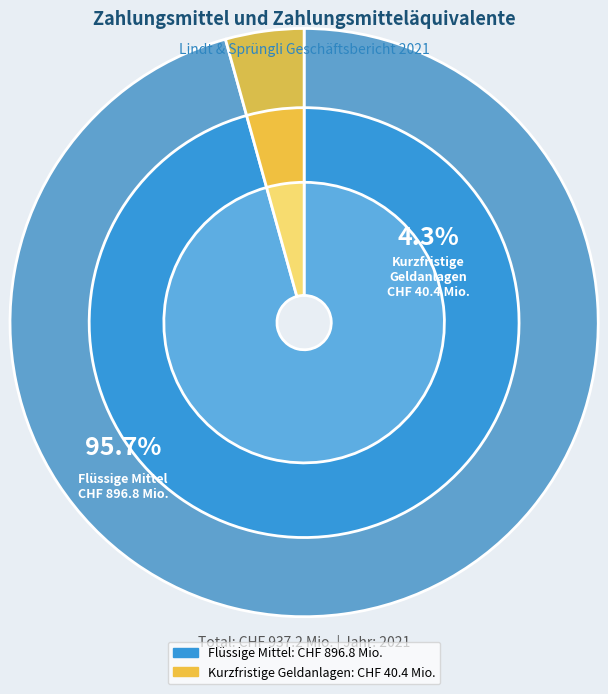

To the nearest percent, what percentage of the pie is Kurzfristige Geldanlagen?

4%